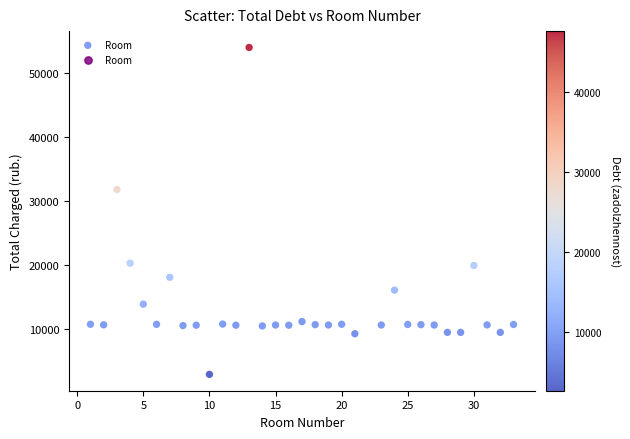

What is the range of Y values (max minus min)?

51038.9